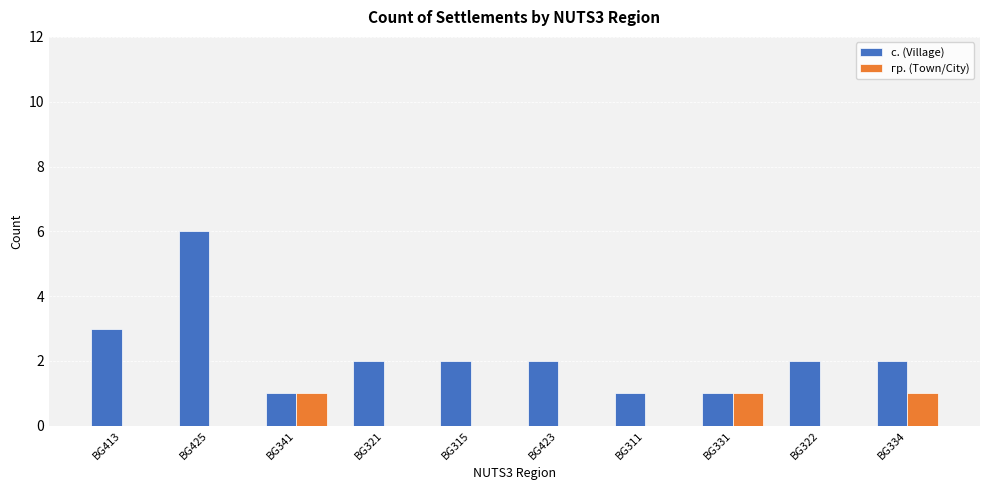

Is the value of гр. (Town/City) at BG423 greater than the value of с. (Village) at BG413?

No